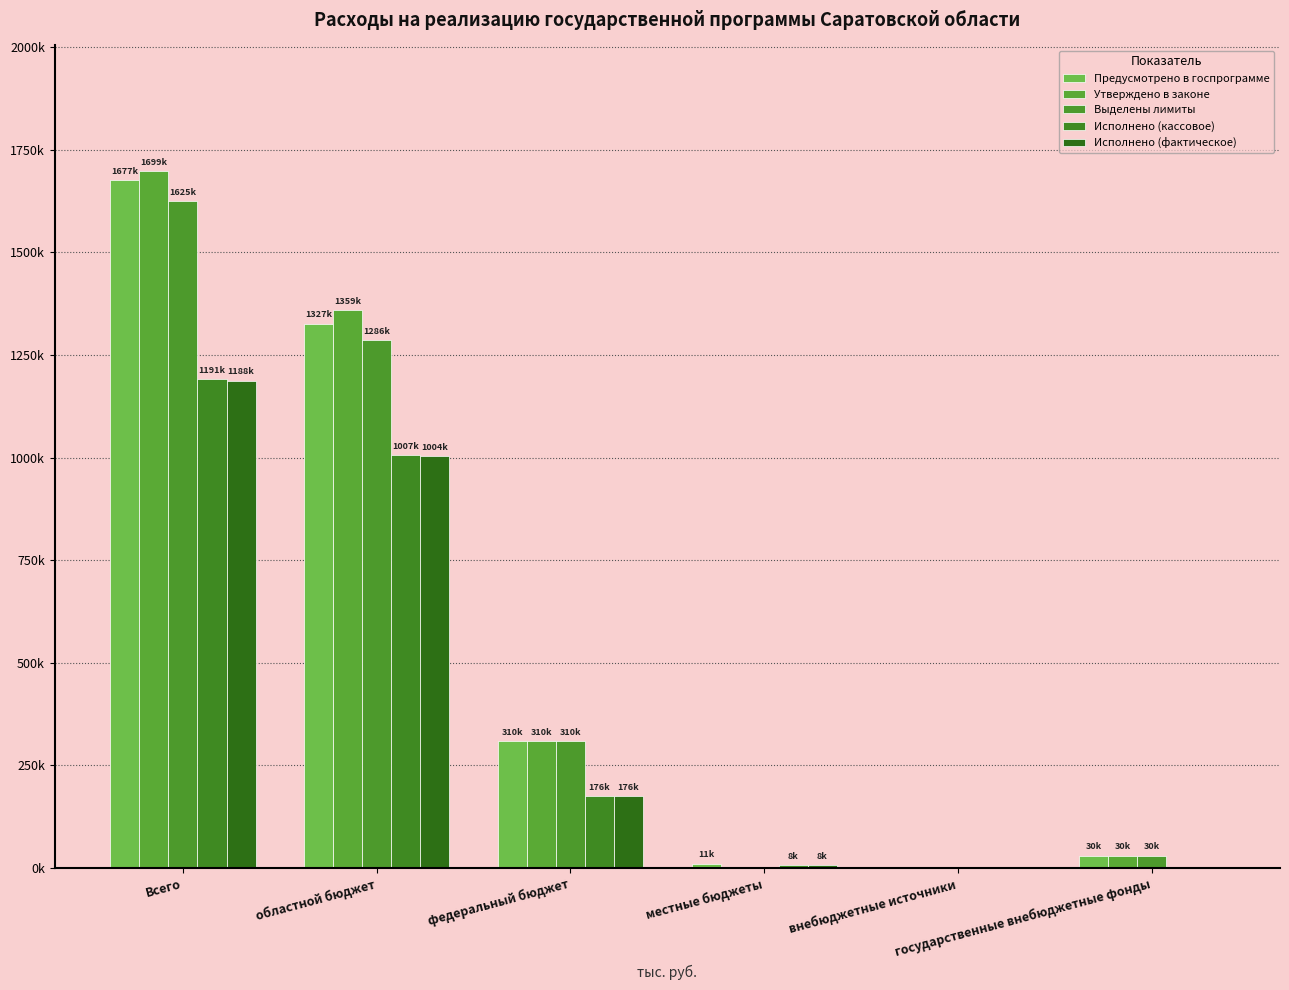

Does the chart contain stacked bars?

No